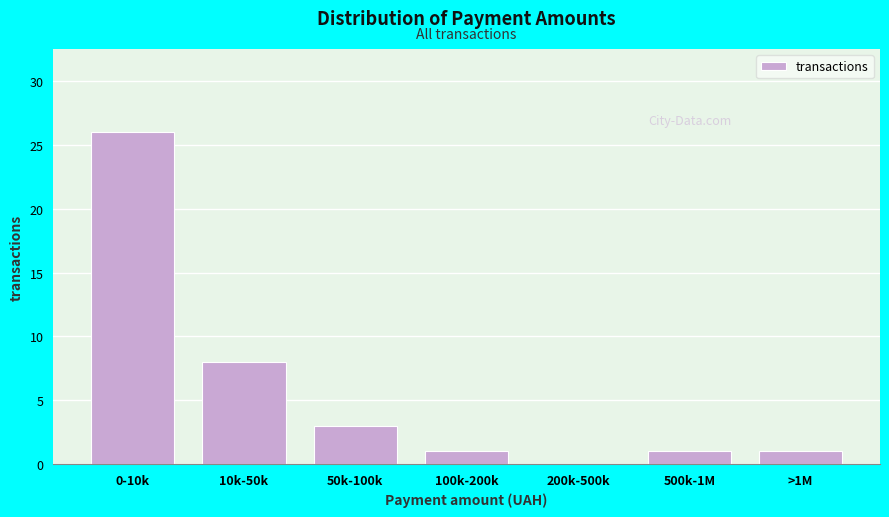

Reading left to right, extract all data points from this chart.

0-10k=26	10k-50k=8	50k-100k=3	100k-200k=1	200k-500k=0	500k-1M=1	>1M=1